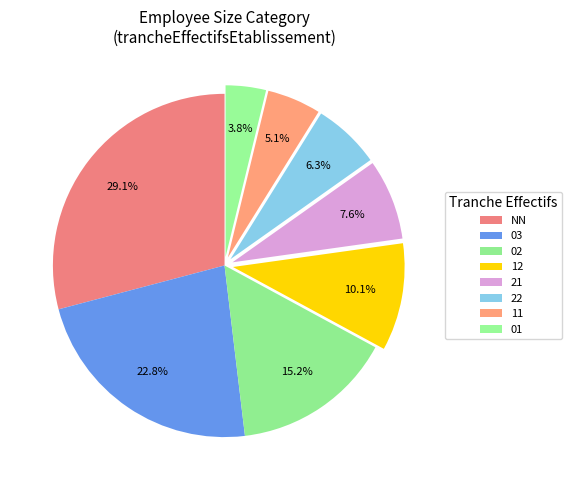

What percentage do 03 and 02 together represent?

38.0%